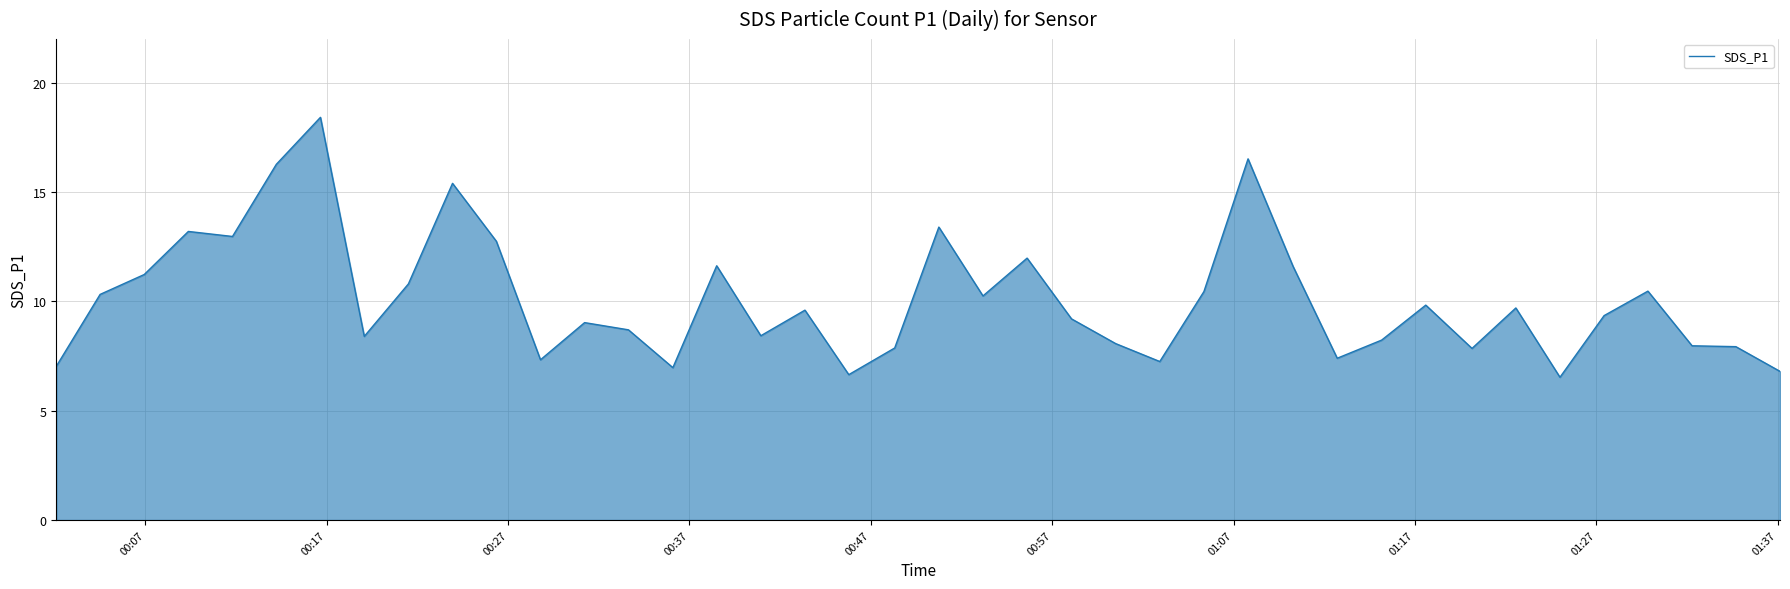

What is the difference between the maximum and minimum values?

11.9